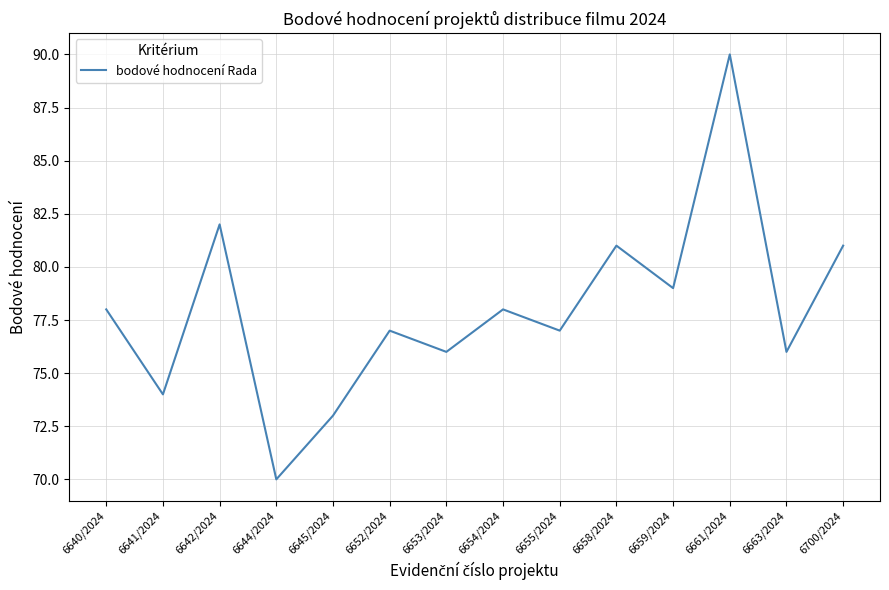

What value does the data have at 6641/2024, to the nearest 10?

70